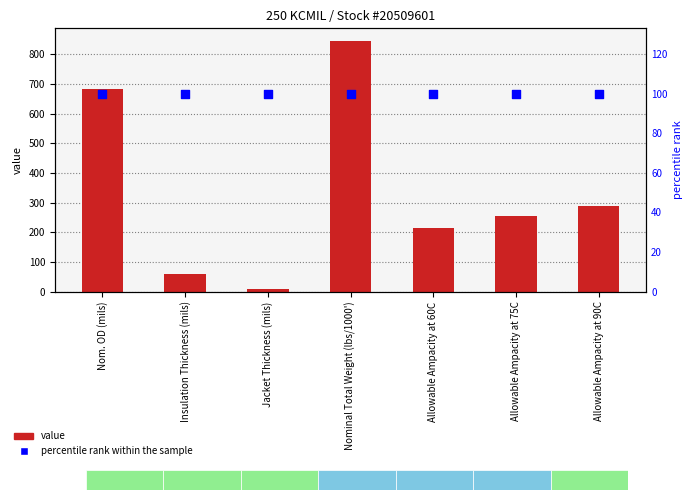

What are all the series names shown in the legend?

value, percentile rank within the sample